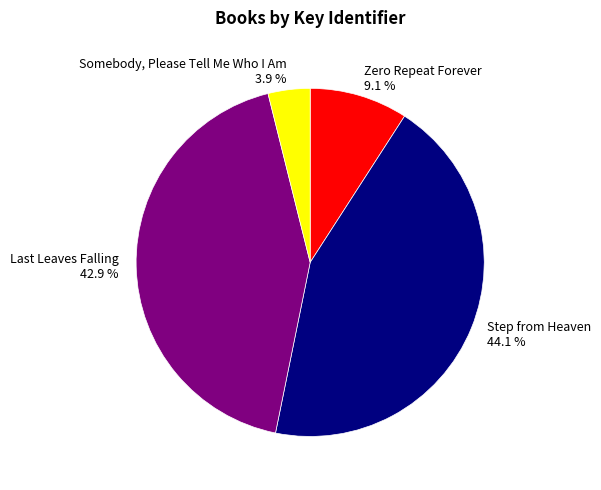

Does Somebody, Please Tell Me Who I Am account for over 50% of the chart?

No